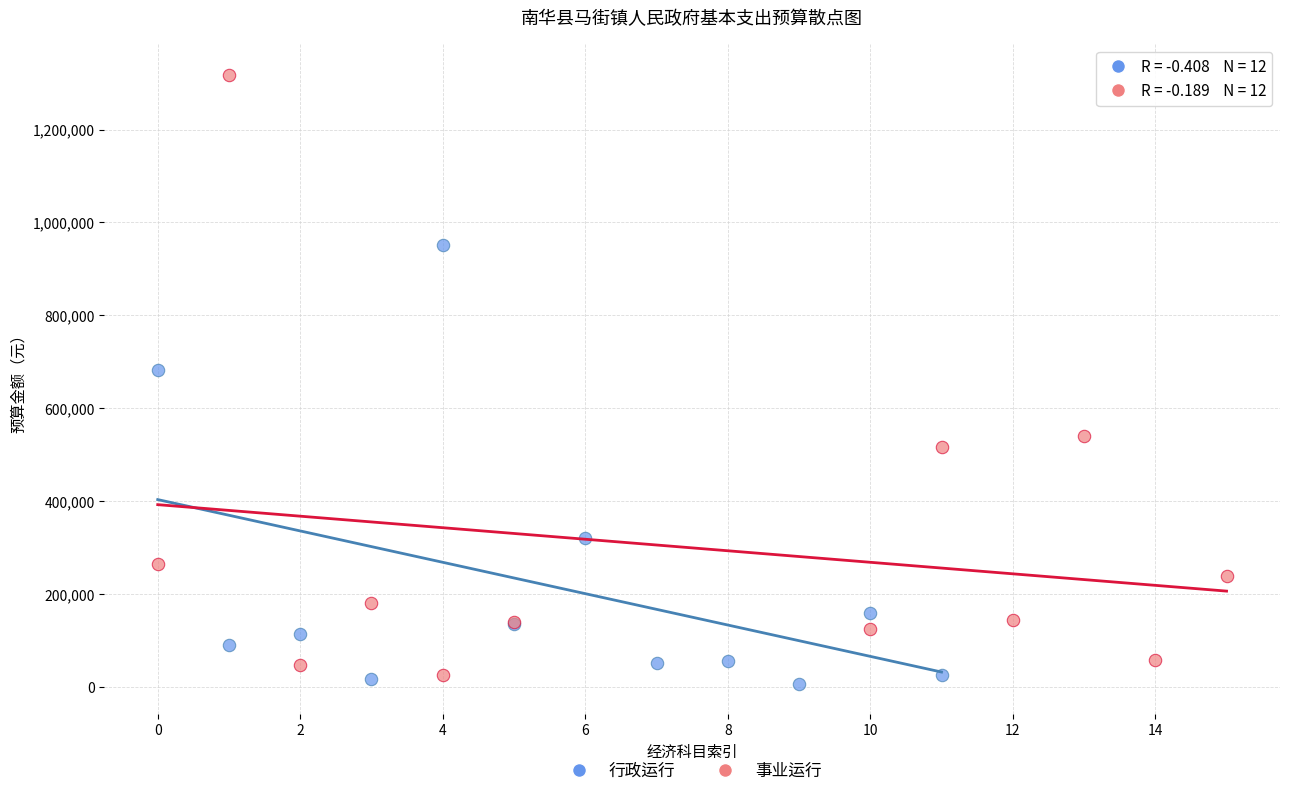

Which series reaches the maximum Y coordinate?

事业运行